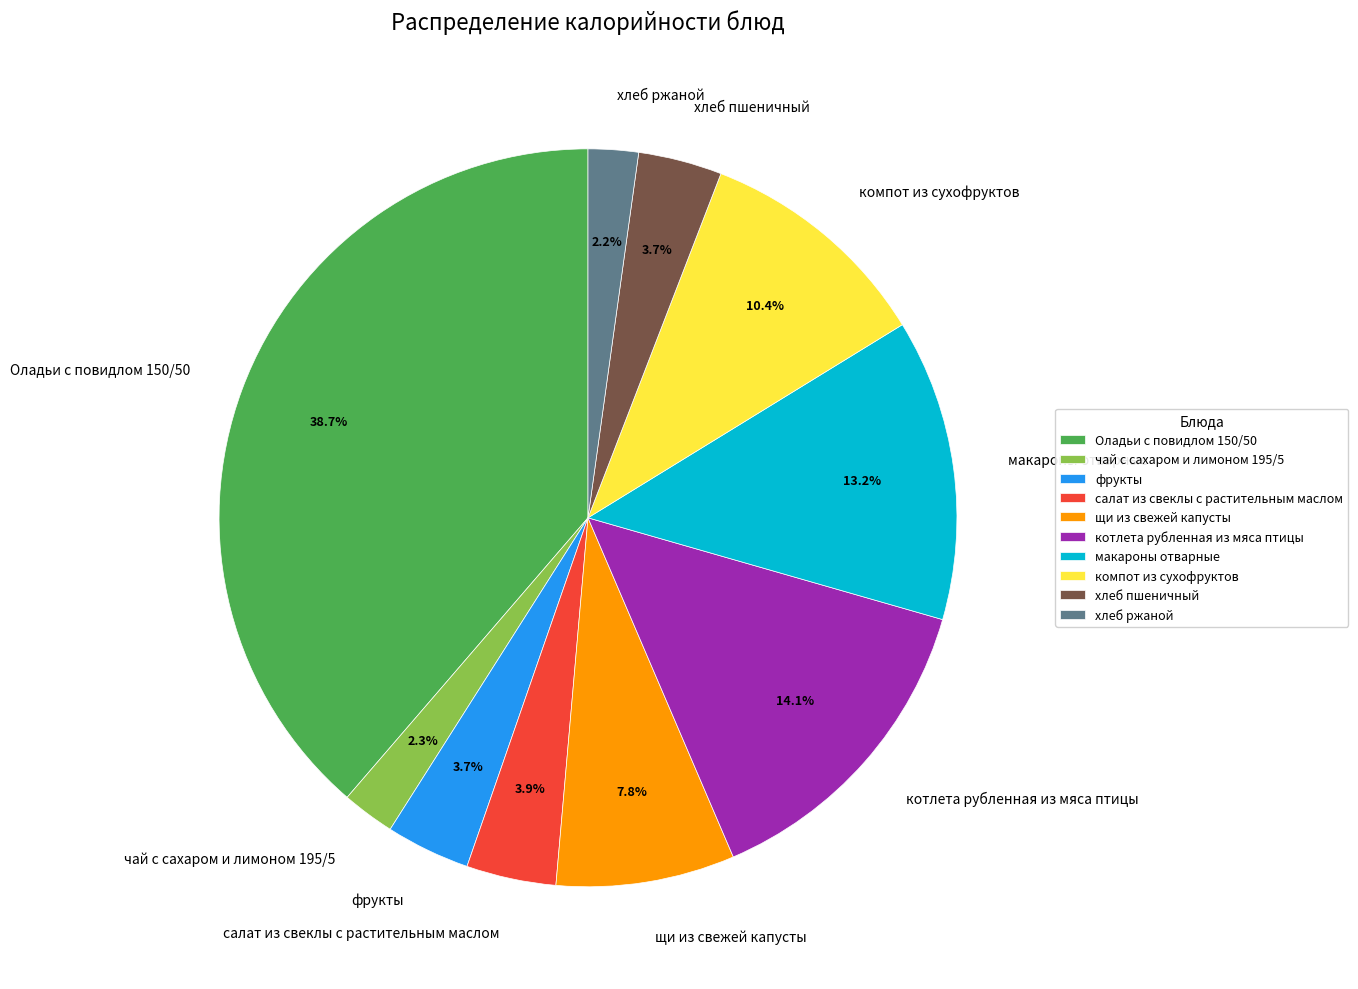

How many segments does this pie chart have?

10